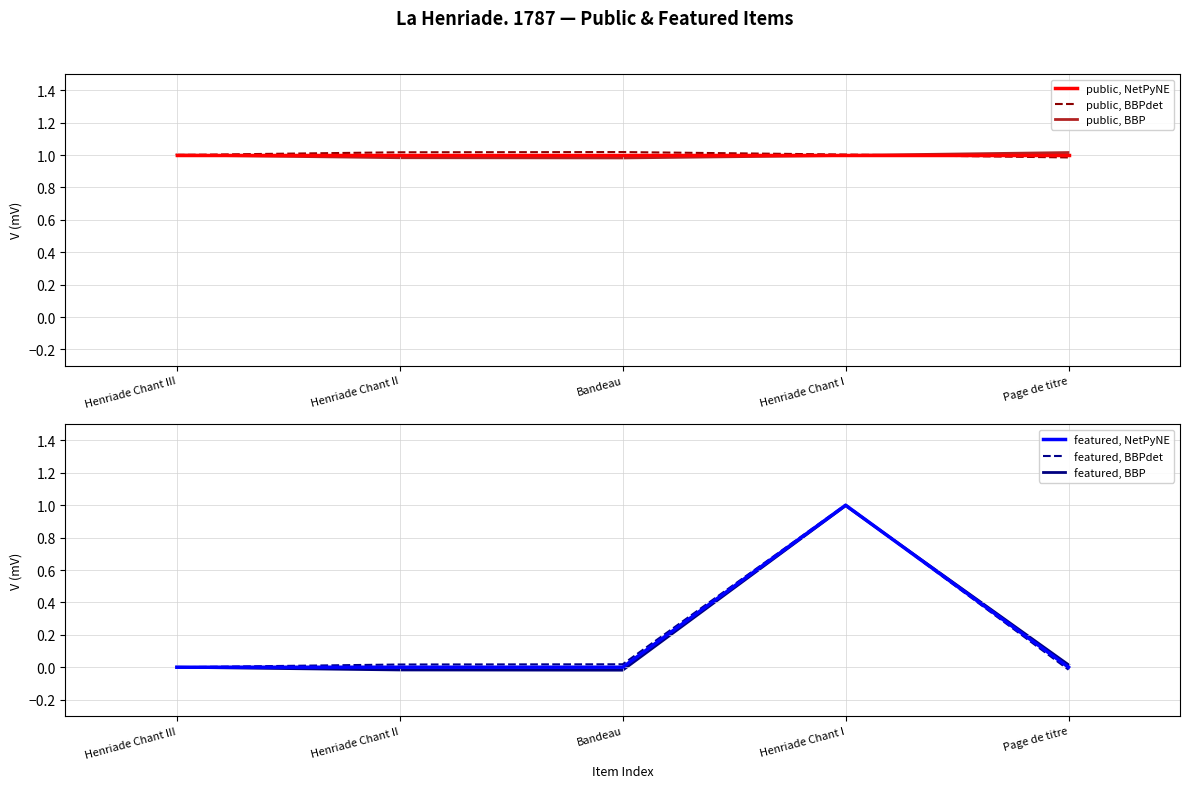

Rank the series at Henriade Chant I from highest to lowest value.

public, BBPdet, featured, BBPdet, public, NetPyNE, featured, NetPyNE, public, BBP, featured, BBP